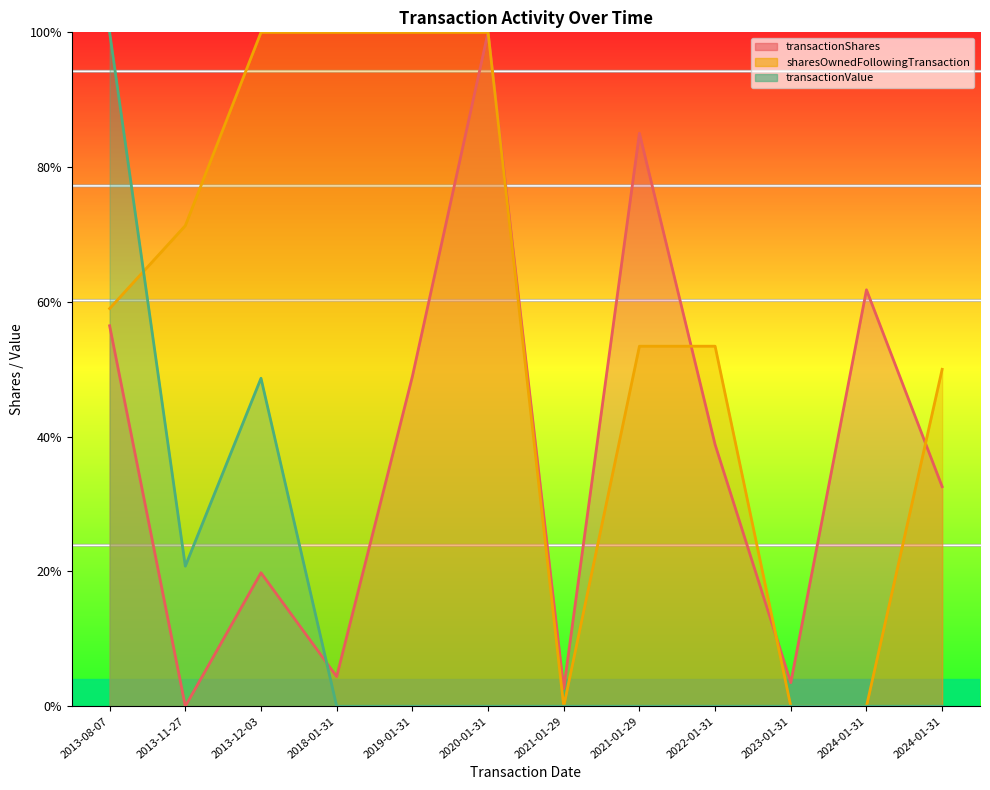

Rank the series by their average value, from lowest to highest.

transactionValue, transactionShares, sharesOwnedFollowingTransaction